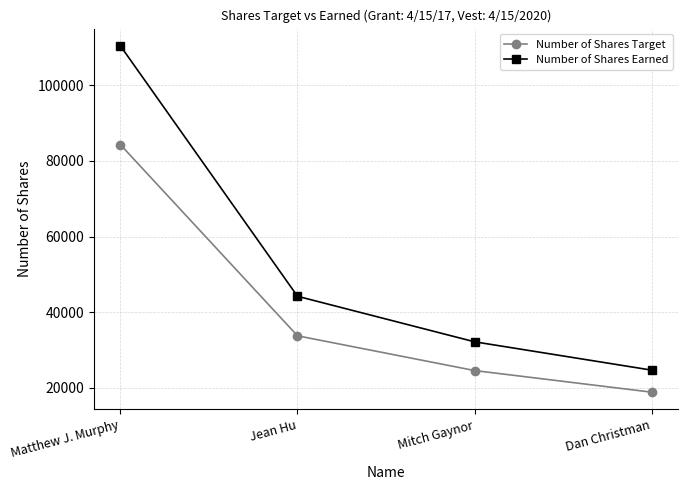

What is the total value across all series at Matthew J. Murphy?

194756